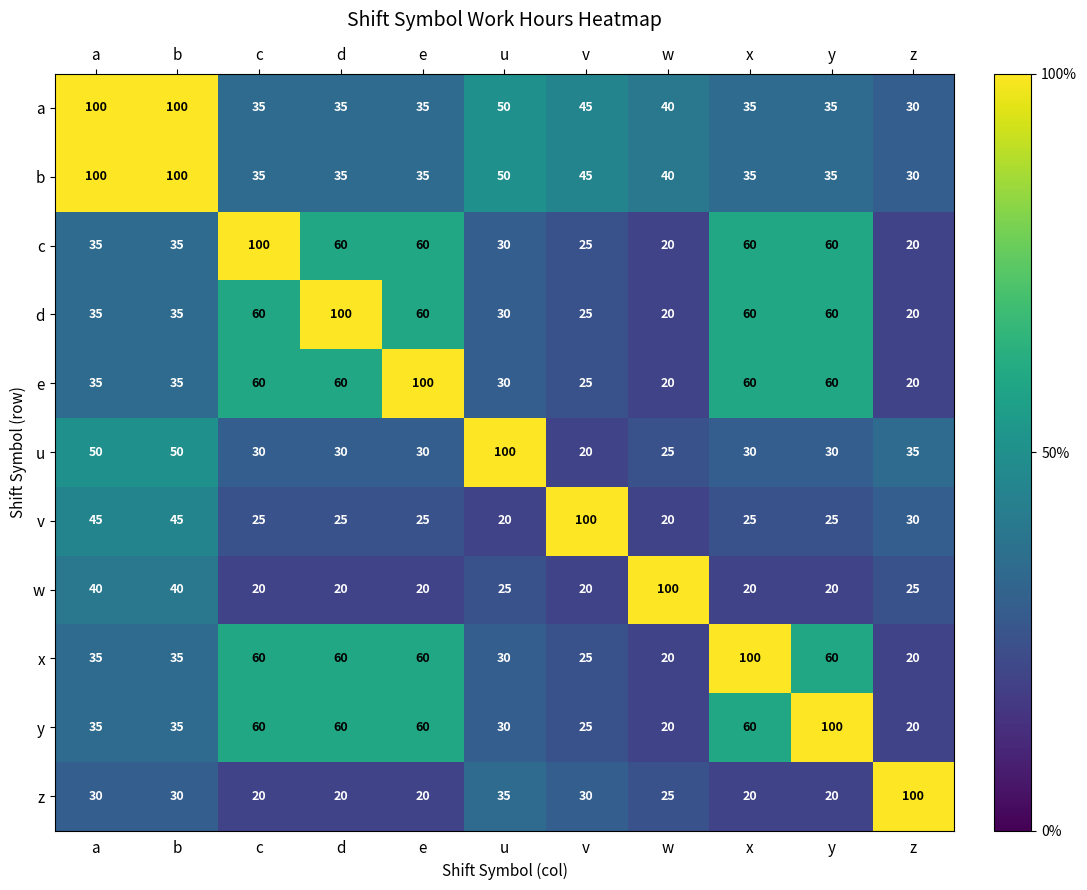

Is it true that z equals 20 at c?

True